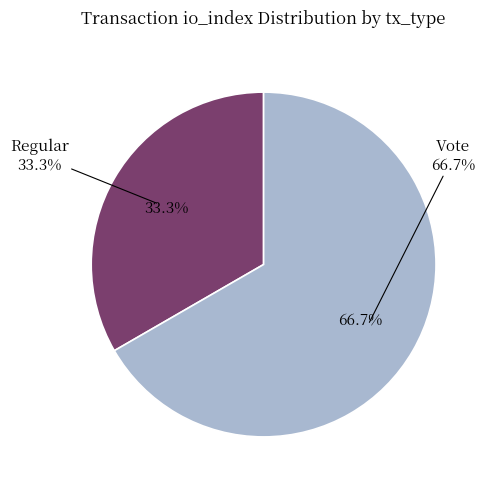

How many slices are in this pie chart?

2